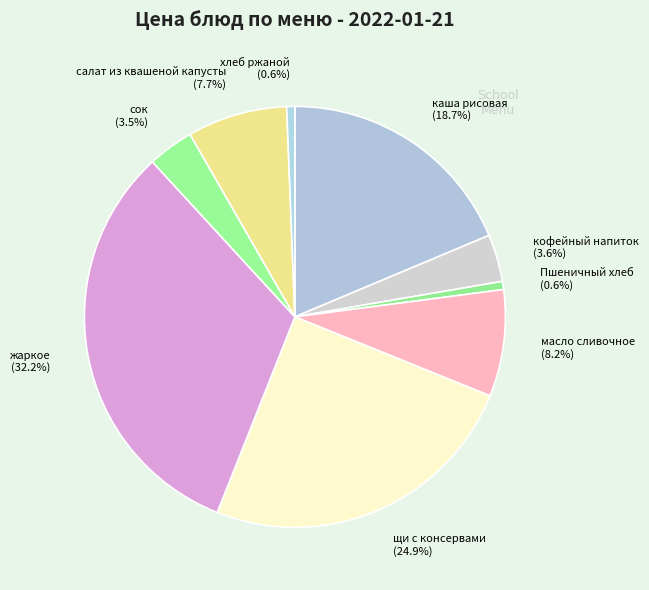

What percentage is the жаркое slice, to the nearest percent?

32%